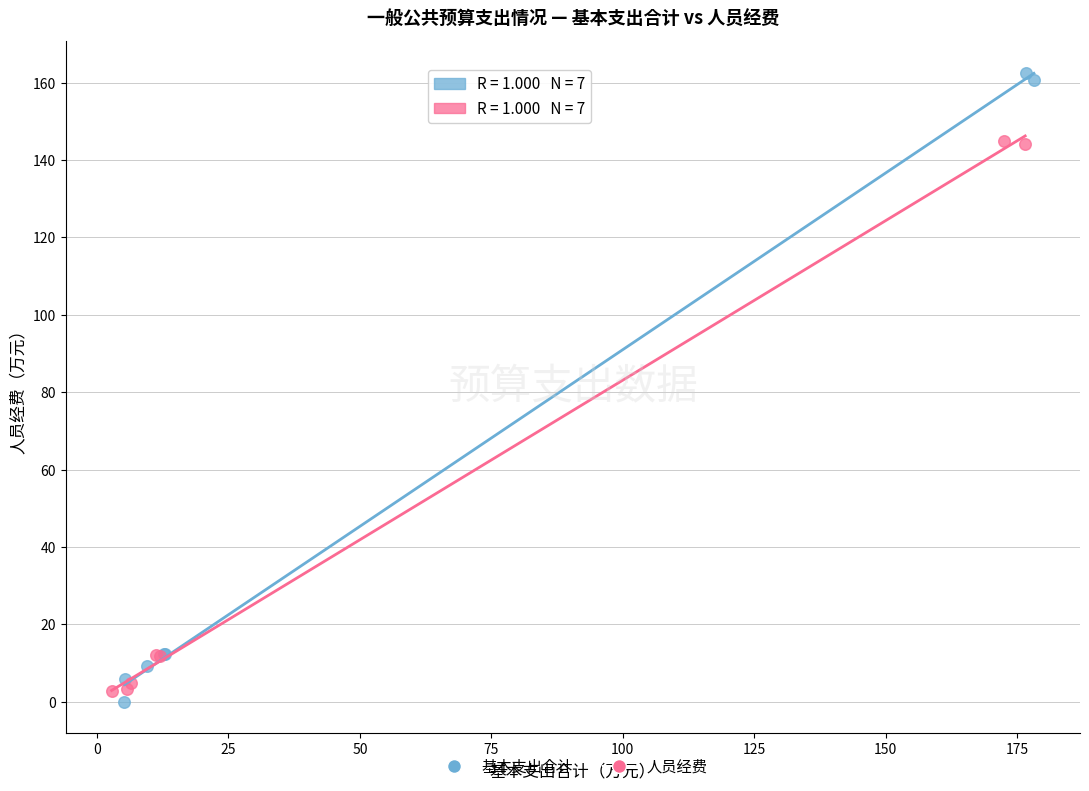

Which series has the widest spread of Y values?

基本支出合计